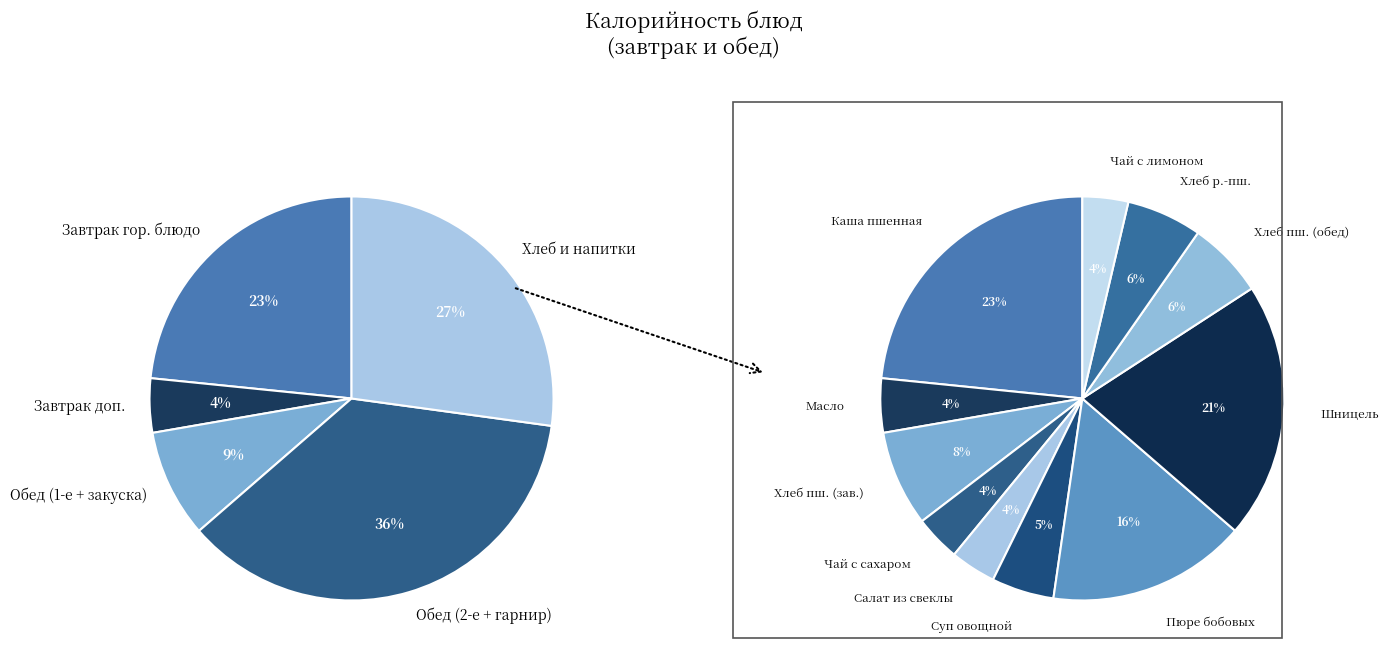

Which category has the smallest portion of the pie?

Салат из свеклы отварной